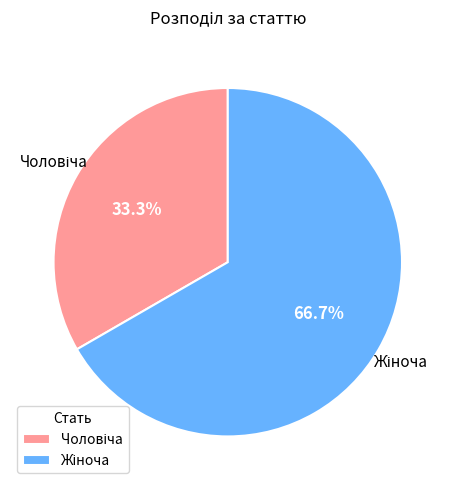

Does any single category account for the majority?

Yes